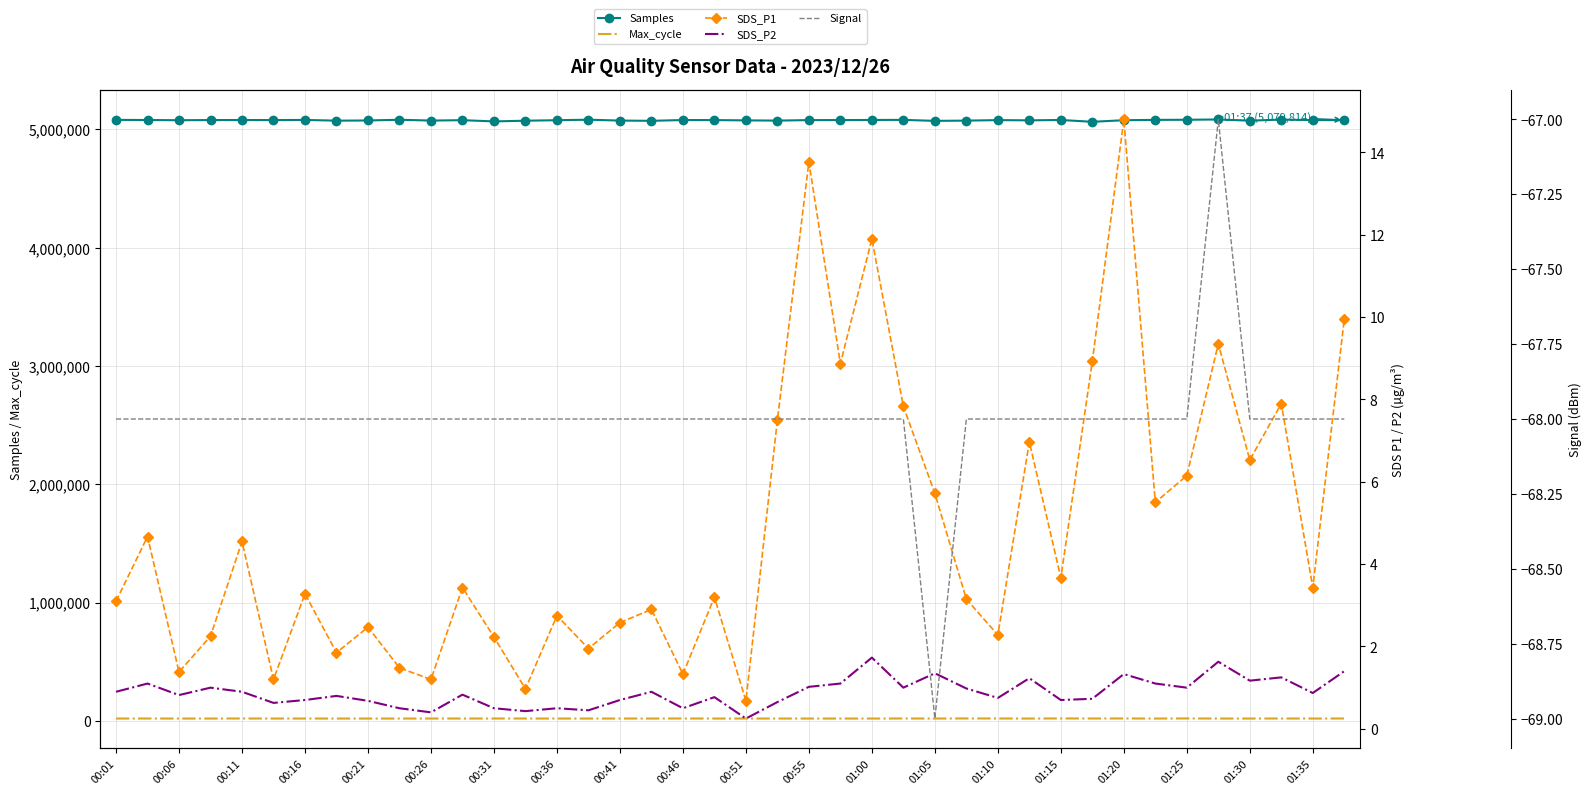

True or false: SDS_P1 and Max_cycle cross at least once.

False